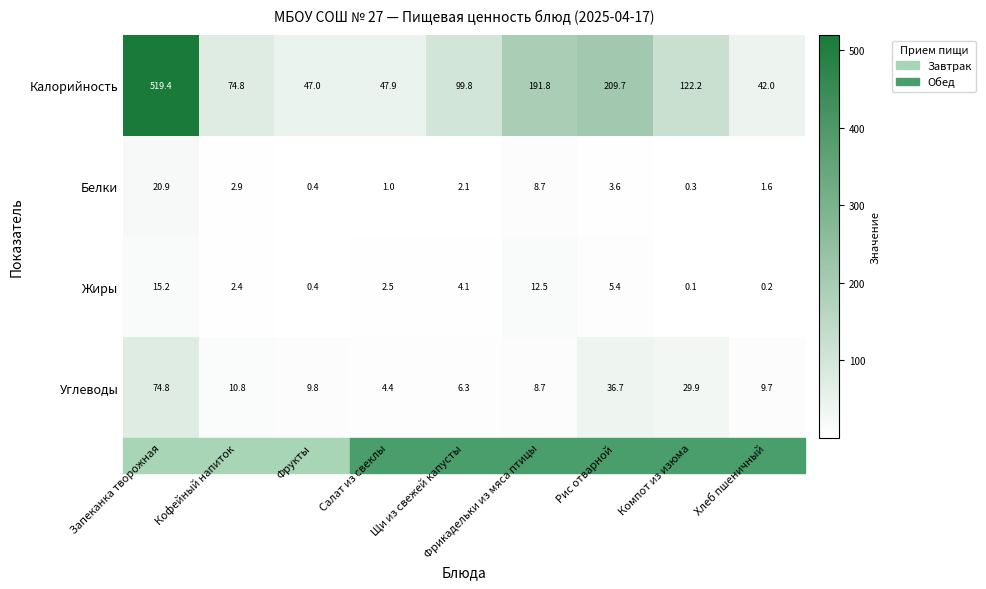

Is the value of Калорийность at Салат из свеклы greater than the value of Жиры at Компот из изюма?

Yes